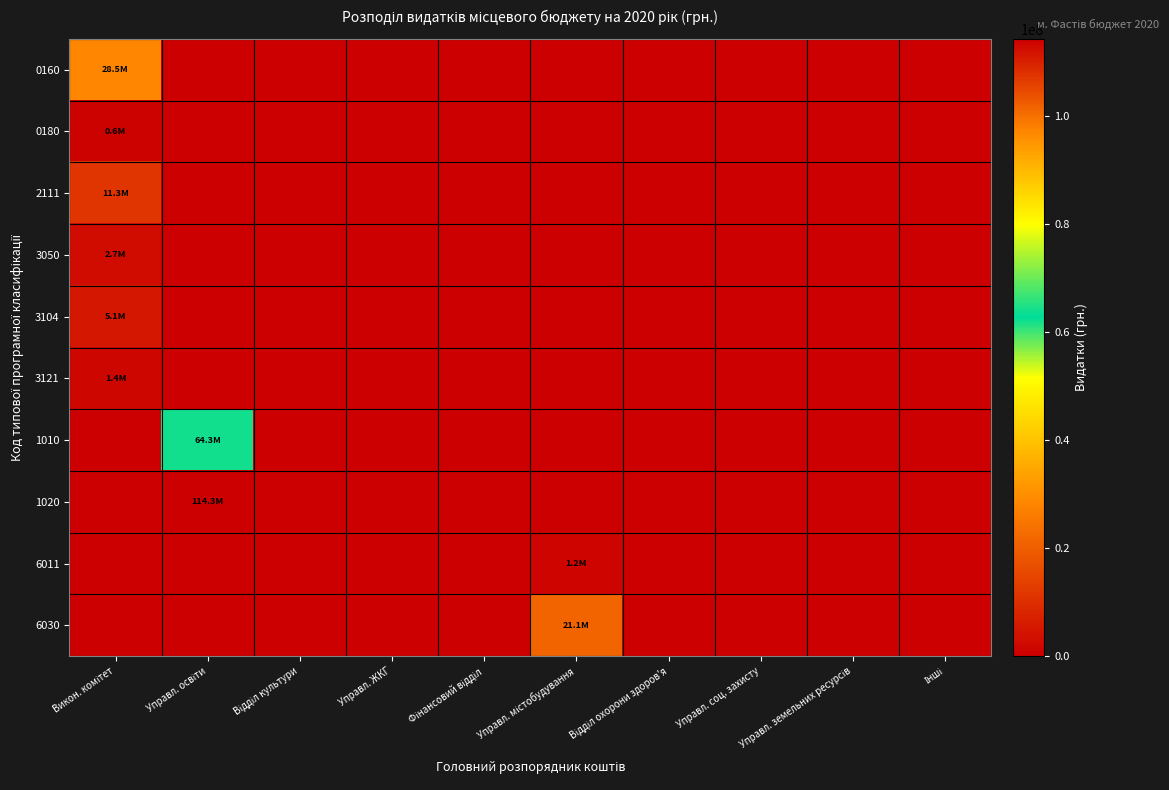

Reading left to right, extract all data points from this chart.

0160: Викон. комітет=28503100	Управл. освіти=0	Відділ культури=0	Управл. ЖКГ=0	Фінансовий відділ=0	Управл. містобудування=0	Відділ охорони здоров'я=0	Управл. соц. захисту=0	Управл. земельних ресурсів=0	Інші=0
0180: Викон. комітет=620000	Управл. освіти=0	Відділ культури=0	Управл. ЖКГ=0	Фінансовий відділ=0	Управл. містобудування=0	Відділ охорони здоров'я=0	Управл. соц. захисту=0	Управл. земельних ресурсів=0	Інші=0
2111: Викон. комітет=11274119	Управл. освіти=0	Відділ культури=0	Управл. ЖКГ=0	Фінансовий відділ=0	Управл. містобудування=0	Відділ охорони здоров'я=0	Управл. соц. захисту=0	Управл. земельних ресурсів=0	Інші=0
3050: Викон. комітет=2700000	Управл. освіти=0	Відділ культури=0	Управл. ЖКГ=0	Фінансовий відділ=0	Управл. містобудування=0	Відділ охорони здоров'я=0	Управл. соц. захисту=0	Управл. земельних ресурсів=0	Інші=0
3104: Викон. комітет=5135300	Управл. освіти=0	Відділ культури=0	Управл. ЖКГ=0	Фінансовий відділ=0	Управл. містобудування=0	Відділ охорони здоров'я=0	Управл. соц. захисту=0	Управл. земельних ресурсів=0	Інші=0
3121: Викон. комітет=1440200	Управл. освіти=0	Відділ культури=0	Управл. ЖКГ=0	Фінансовий відділ=0	Управл. містобудування=0	Відділ охорони здоров'я=0	Управл. соц. захисту=0	Управл. земельних ресурсів=0	Інші=0
1010: Викон. комітет=0	Управл. освіти=64283107	Відділ культури=0	Управл. ЖКГ=0	Фінансовий відділ=0	Управл. містобудування=0	Відділ охорони здоров'я=0	Управл. соц. захисту=0	Управл. земельних ресурсів=0	Інші=0
1020: Викон. комітет=0	Управл. освіти=114289971	Відділ культури=0	Управл. ЖКГ=0	Фінансовий відділ=0	Управл. містобудування=0	Відділ охорони здоров'я=0	Управл. соц. захисту=0	Управл. земельних ресурсів=0	Інші=0
6011: Викон. комітет=0	Управл. освіти=0	Відділ культури=0	Управл. ЖКГ=0	Фінансовий відділ=0	Управл. містобудування=1200000	Відділ охорони здоров'я=0	Управл. соц. захисту=0	Управл. земельних ресурсів=0	Інші=0
6030: Викон. комітет=0	Управл. освіти=0	Відділ культури=0	Управл. ЖКГ=0	Фінансовий відділ=0	Управл. містобудування=21098700	Відділ охорони здоров'я=0	Управл. соц. захисту=0	Управл. земельних ресурсів=0	Інші=0